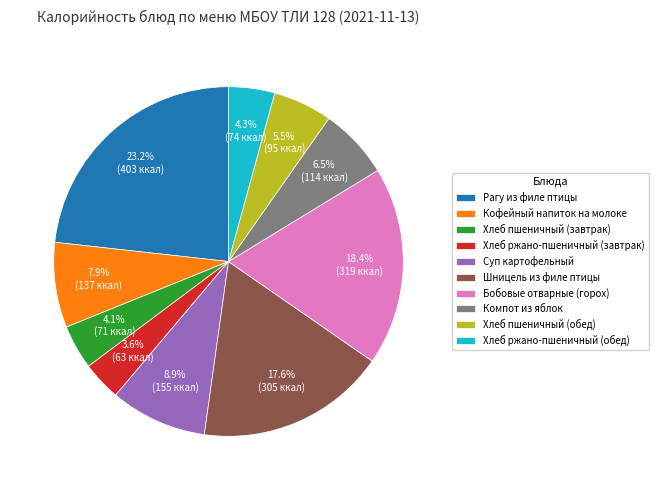

To the nearest percent, what is the average slice percentage?

10%